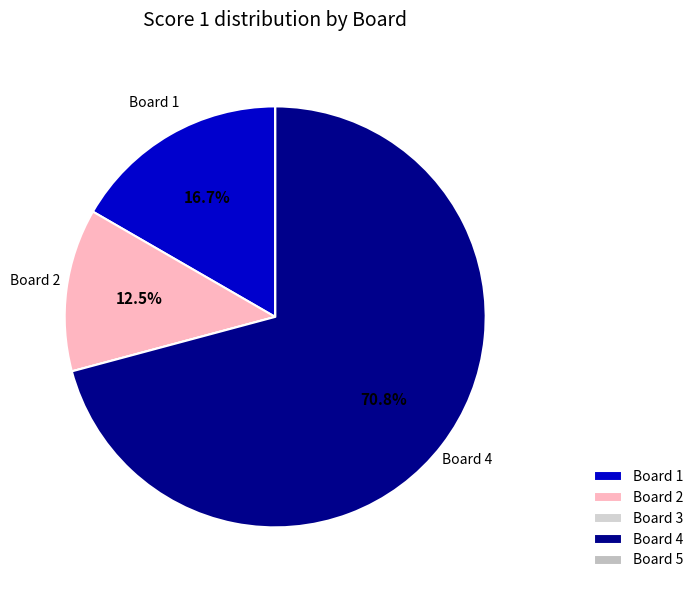

Which slice is the largest?

Board 4